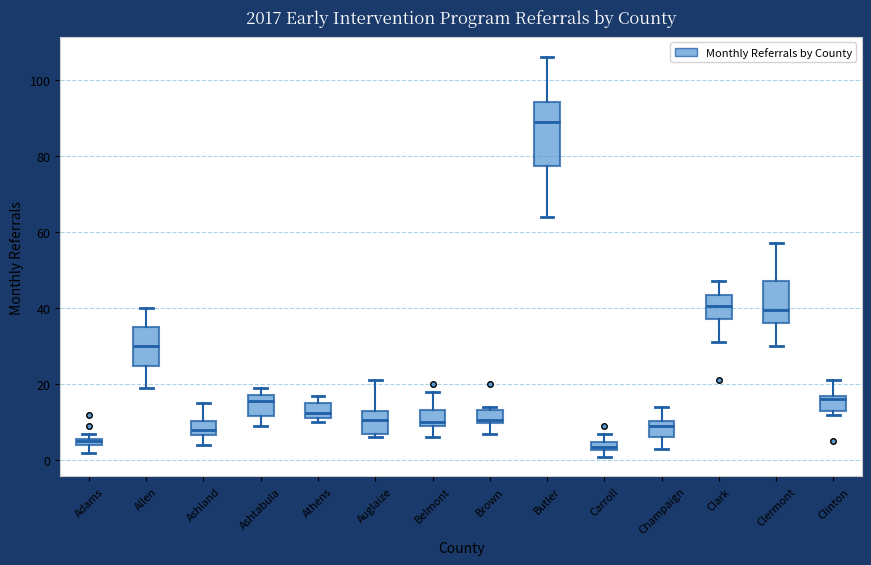

Where is the lower edge of the box for Brown on the y-axis? The values are not printed on the chart, so give them approximately, as read against the axis.

10